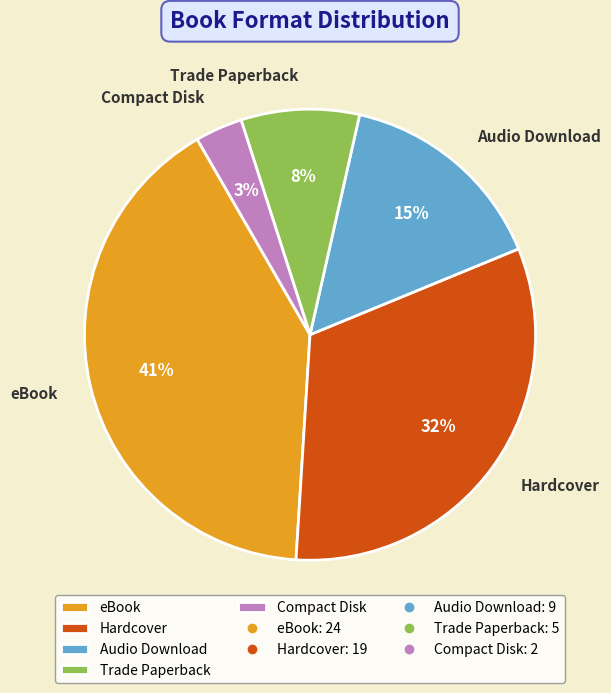

To the nearest percent, what is the average slice percentage?

20%